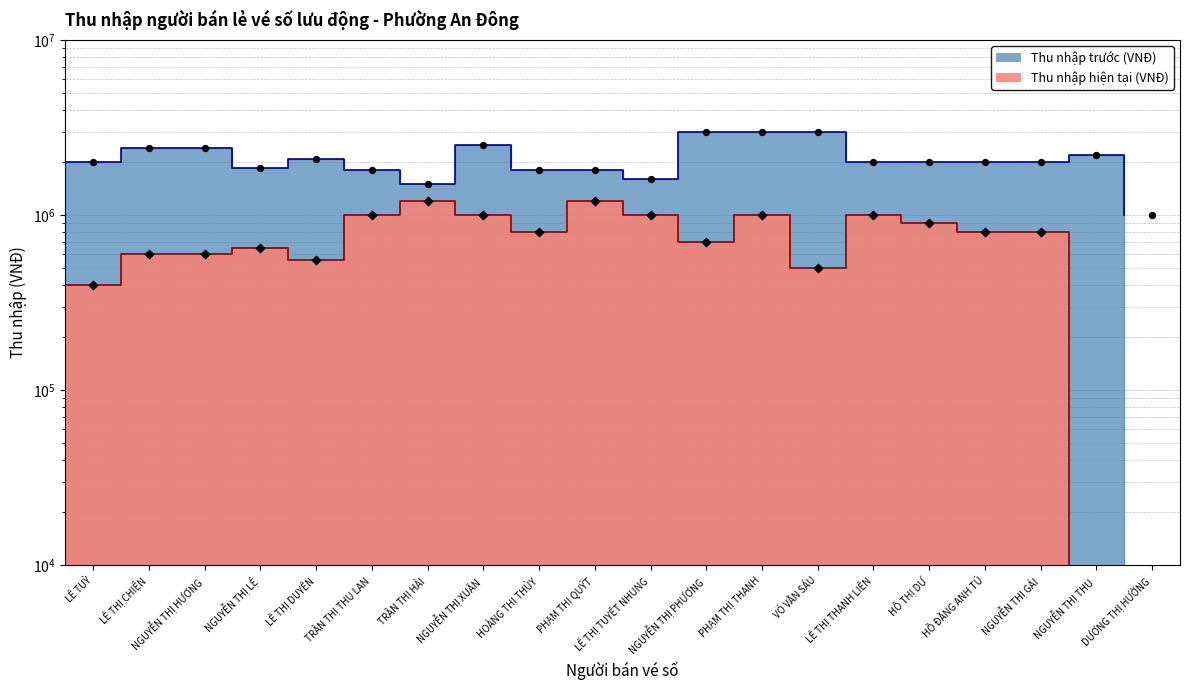

Which series reaches the maximum Y coordinate?

Thu nhập trước (VNĐ)